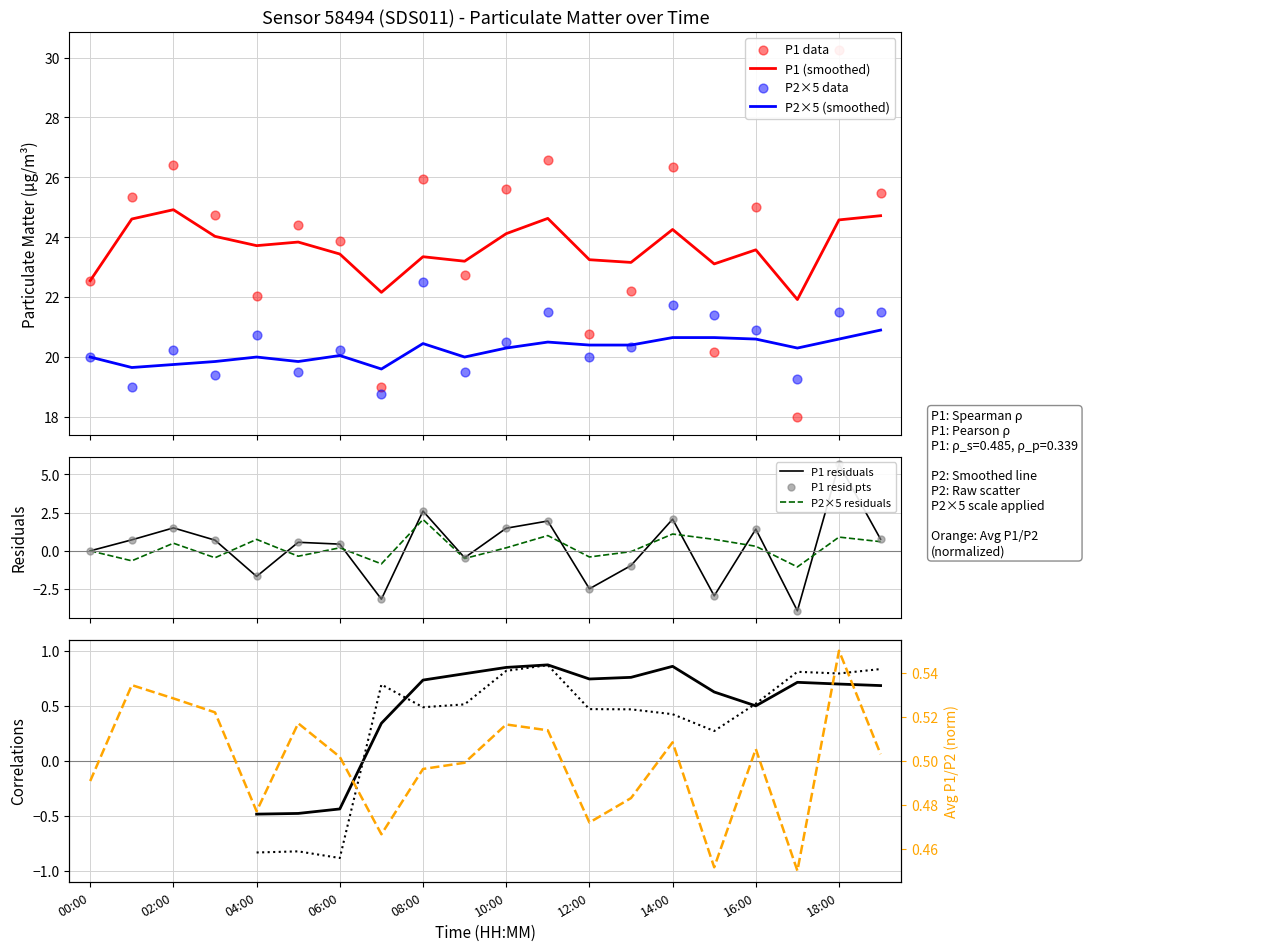

What is the total value across all series at 00:00?

85.1